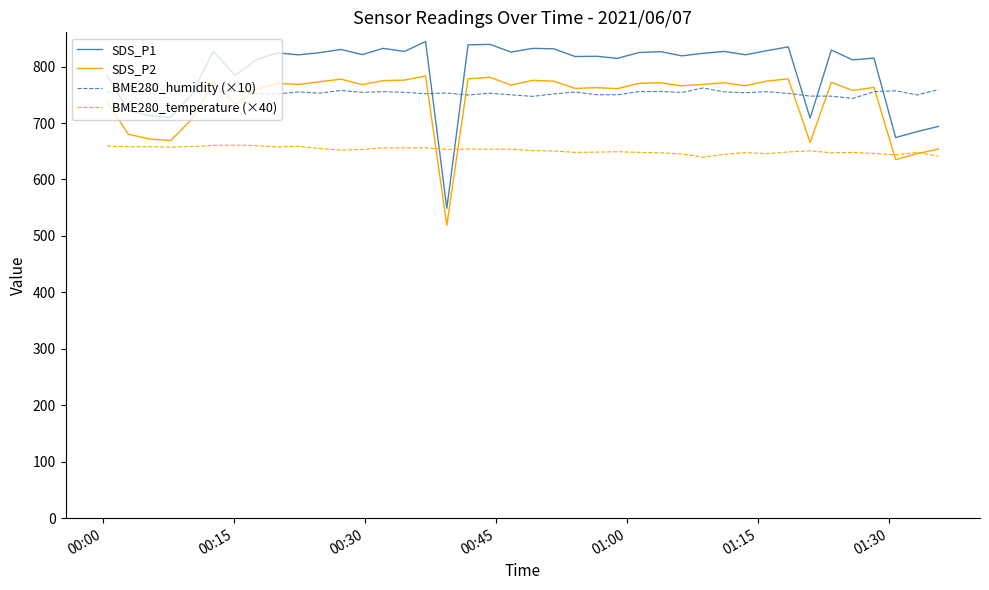

True or false: BME280_humidity (×10) and BME280_temperature (×40) intersect in this chart.

False